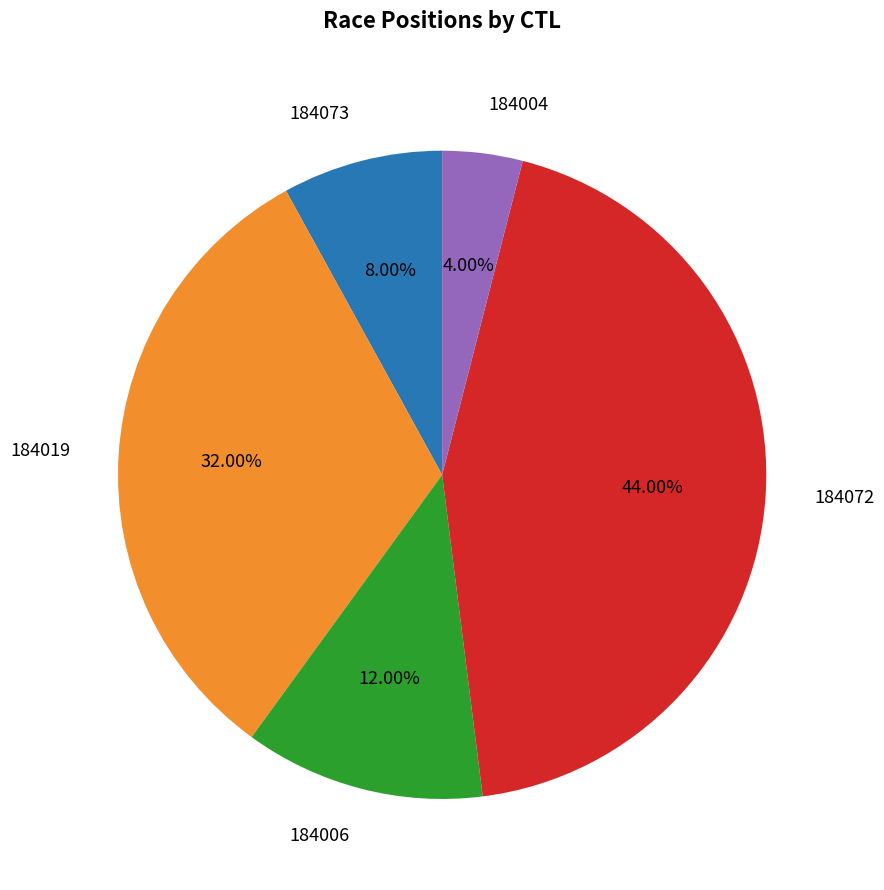

Count the number of slices in the pie.

5